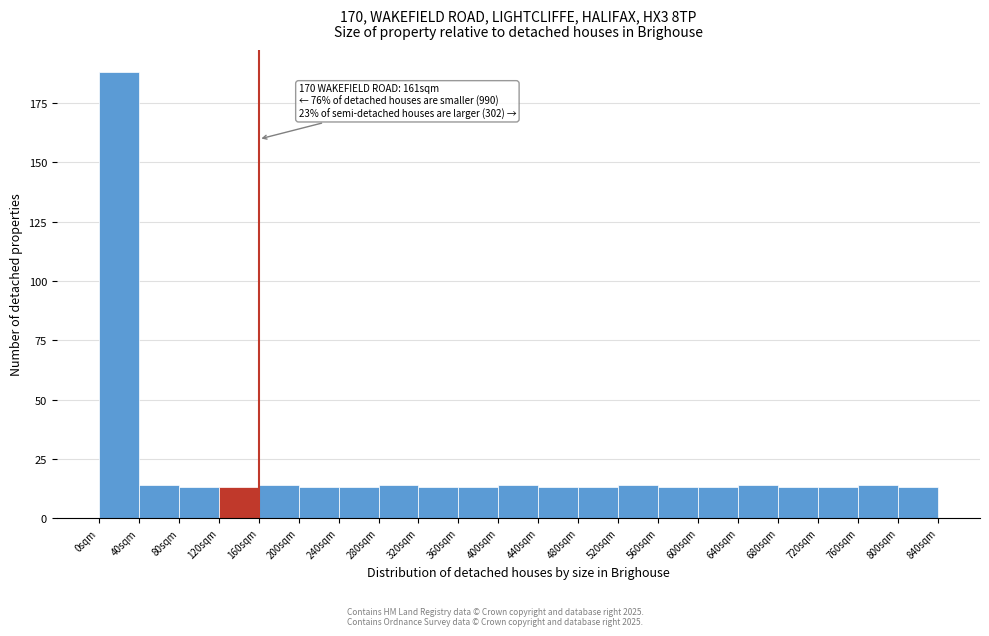

Which range on the x-axis has the tallest bar?

0 to 40